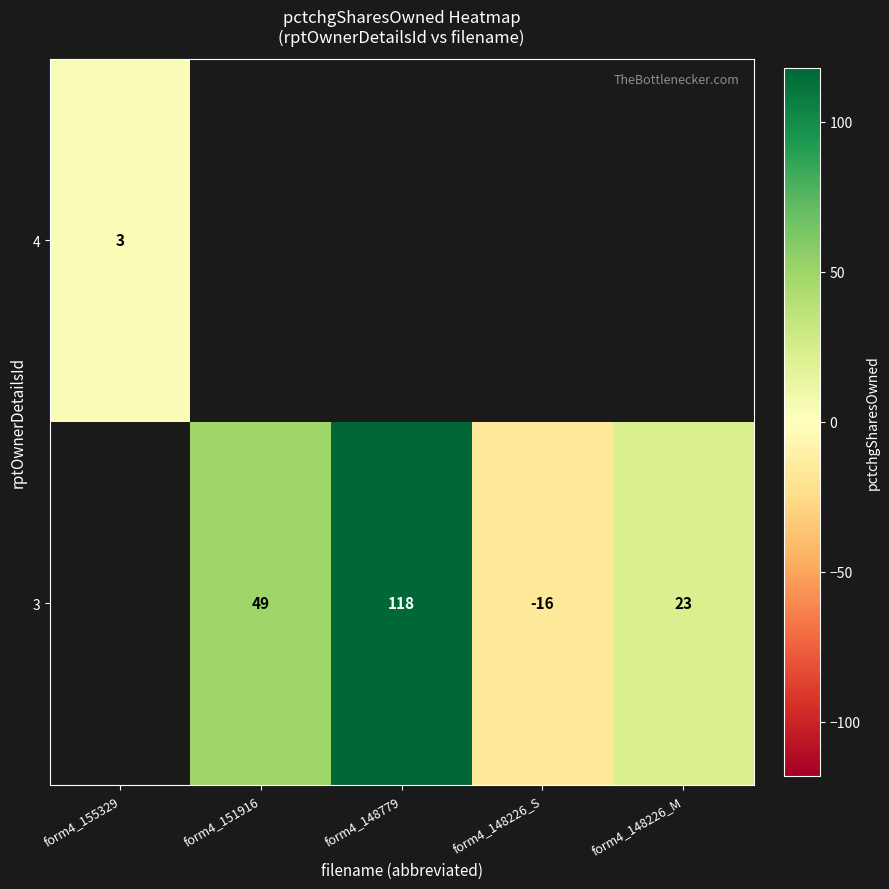

The value of 3 at form4_148226_S is -16. True or false?

True